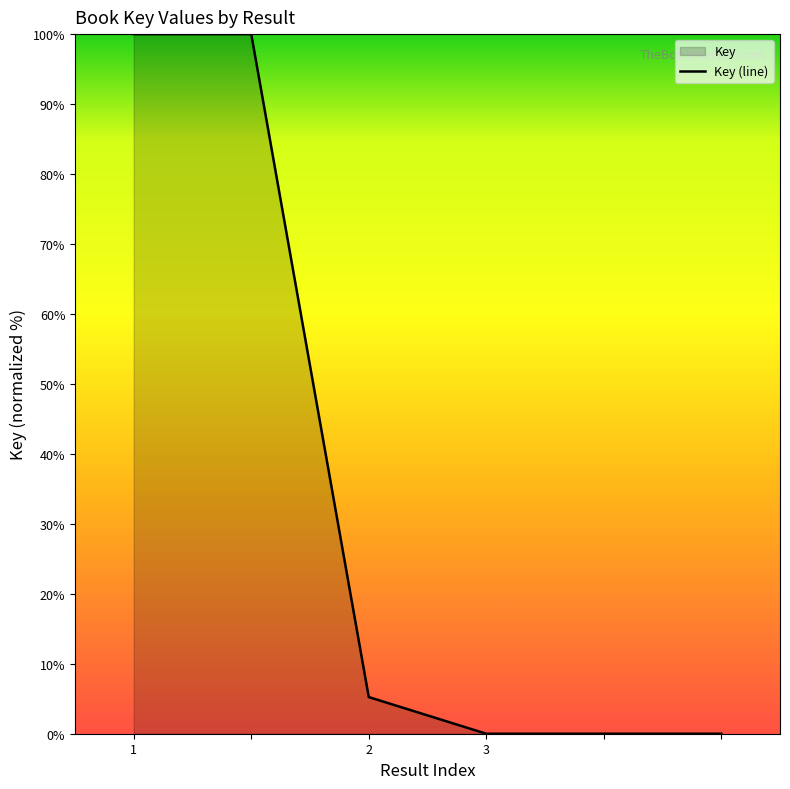

What is the difference between the maximum and minimum values?

100.0